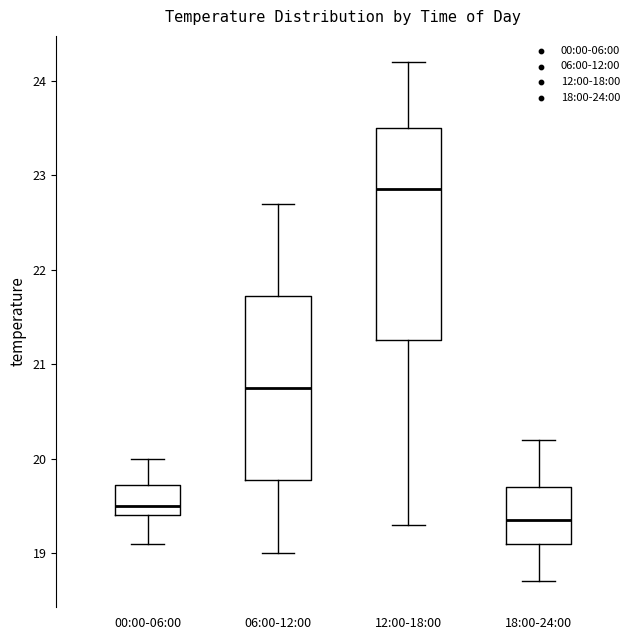

Where does the upper whisker of the box for 00:00-06:00 end on the y-axis? The values are not printed on the chart, so give them approximately, as read against the axis.

20.0